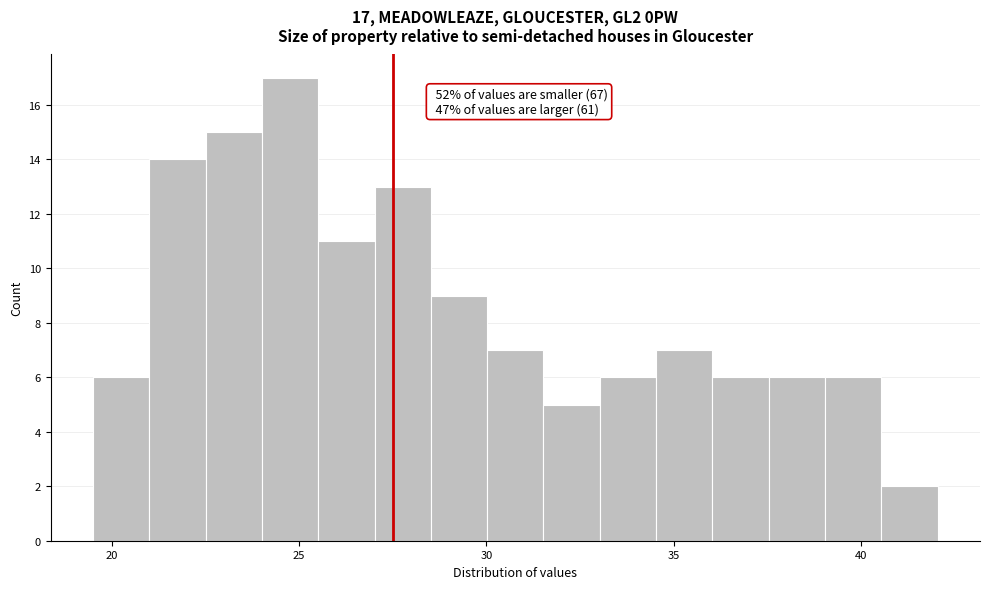

Read against the x-axis, roughly where is the centre of the tallest bar?

25.0